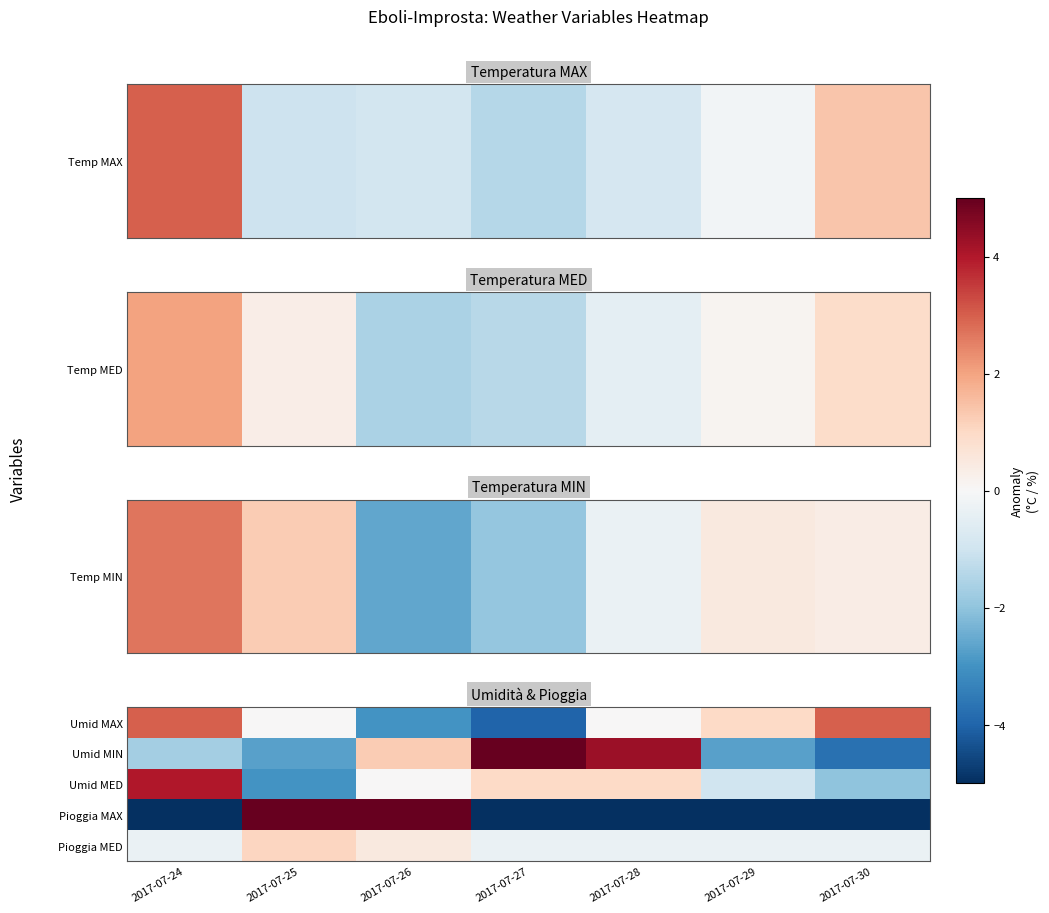

At how many categories does at least one series exceed 15?

1